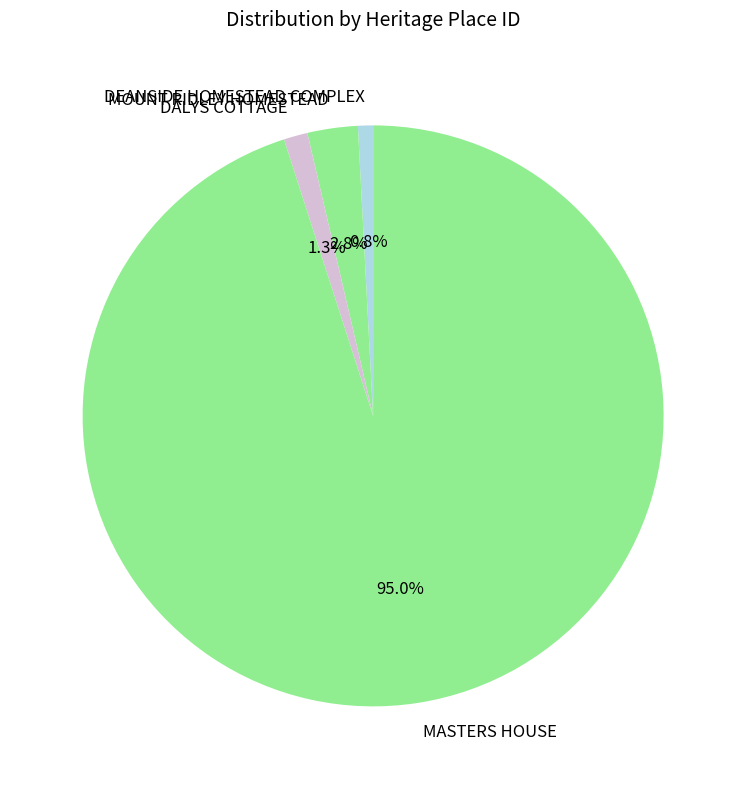

How many segments does this pie chart have?

4